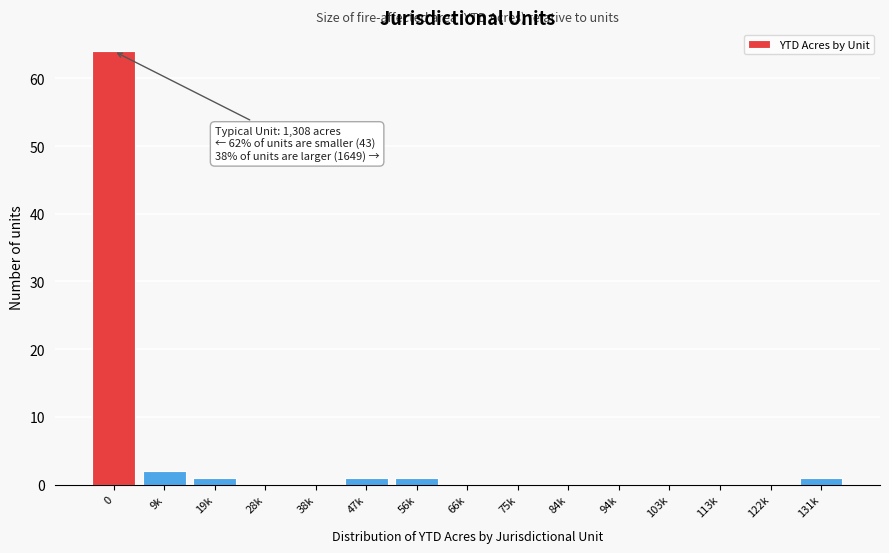

Reading left to right, extract all data points from this chart.

0=64	9k=2	19k=1	28k=0	38k=0	47k=1	56k=1	66k=0	75k=0	84k=0	94k=0	103k=0	113k=0	122k=0	131k=1